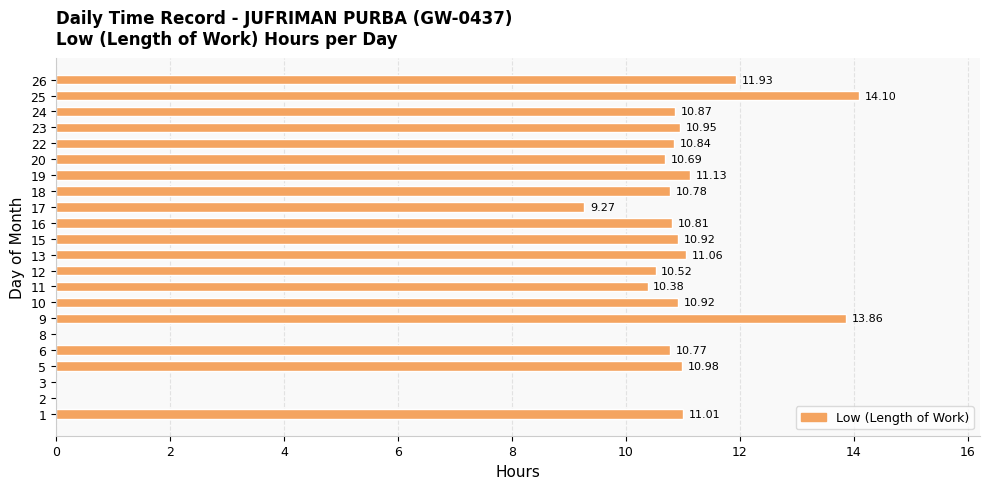

How many values are above zero?

19